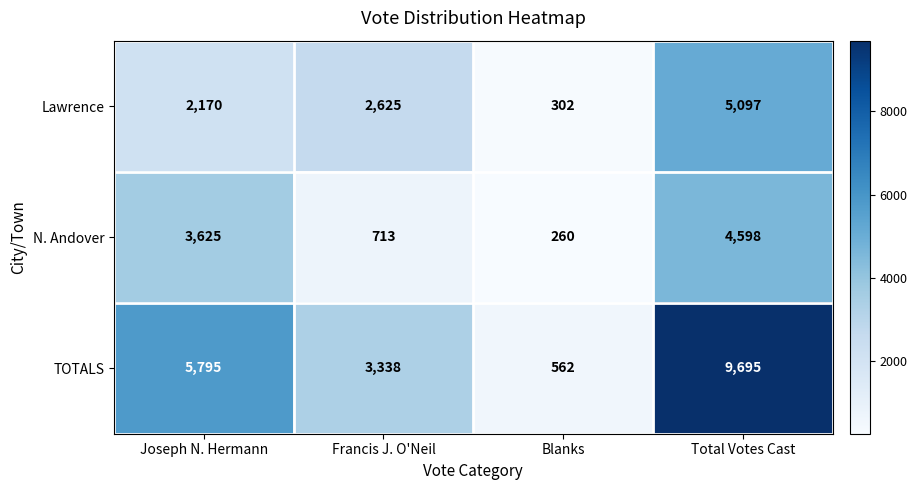

What is the difference between the highest and lowest values at Total Votes Cast?

5097